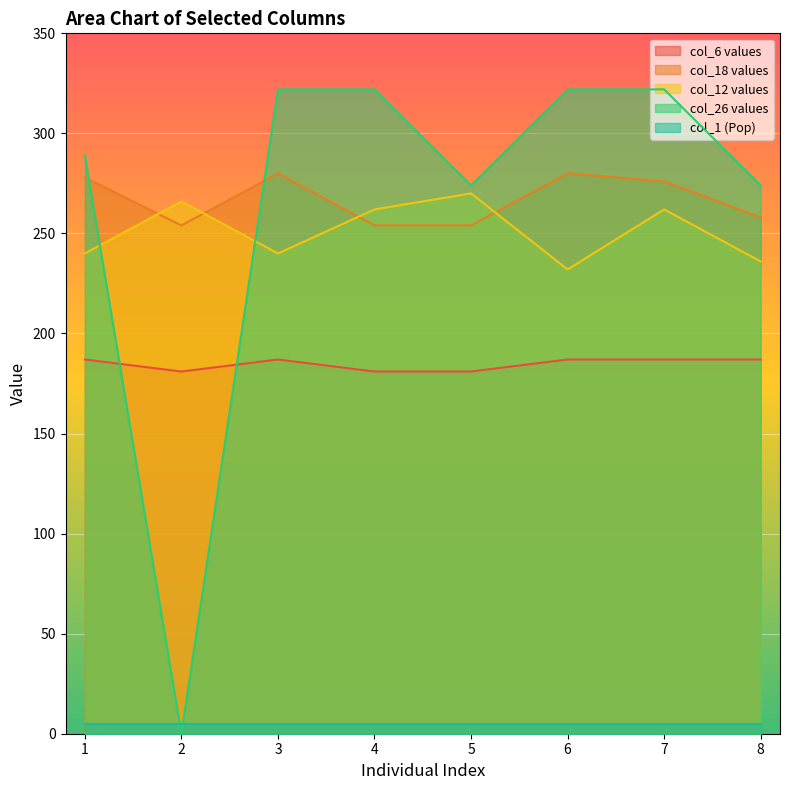

True or false: col_18 values has more than 2 interior local peaks.

False